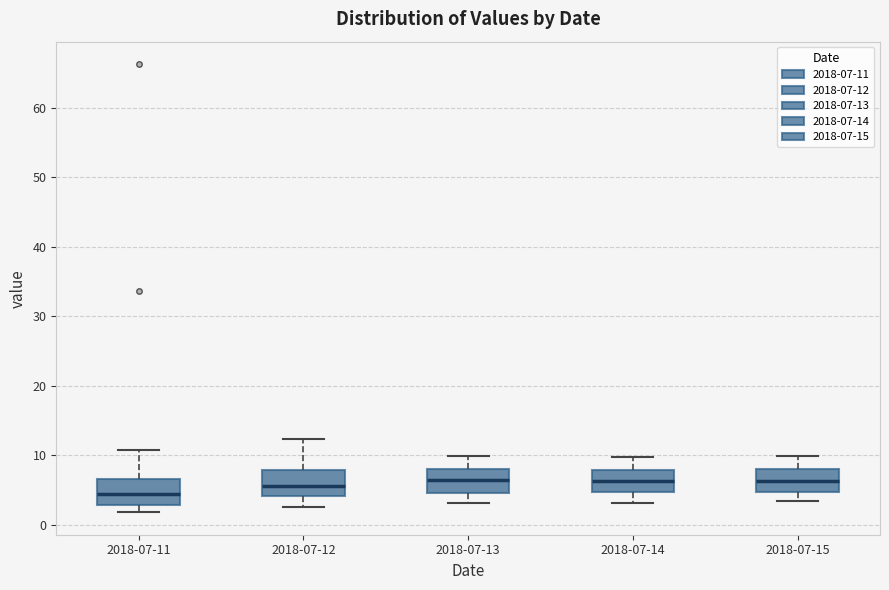

Reading left to right, transcribe this box plot: for each box, give where its median line is, the range the box spans, and where its two whiskers end, as read against the y-axis. The values are not printed on the chart, so give them approximately, as read against the axis.

2018-07-11: median 4, box 3 to 7, whiskers 2 to 11
2018-07-12: median 6, box 4 to 8, whiskers 3 to 12
2018-07-13: median 6, box 5 to 8, whiskers 3 to 10
2018-07-14: median 6, box 5 to 8, whiskers 3 to 10
2018-07-15: median 6, box 5 to 8, whiskers 3 to 10